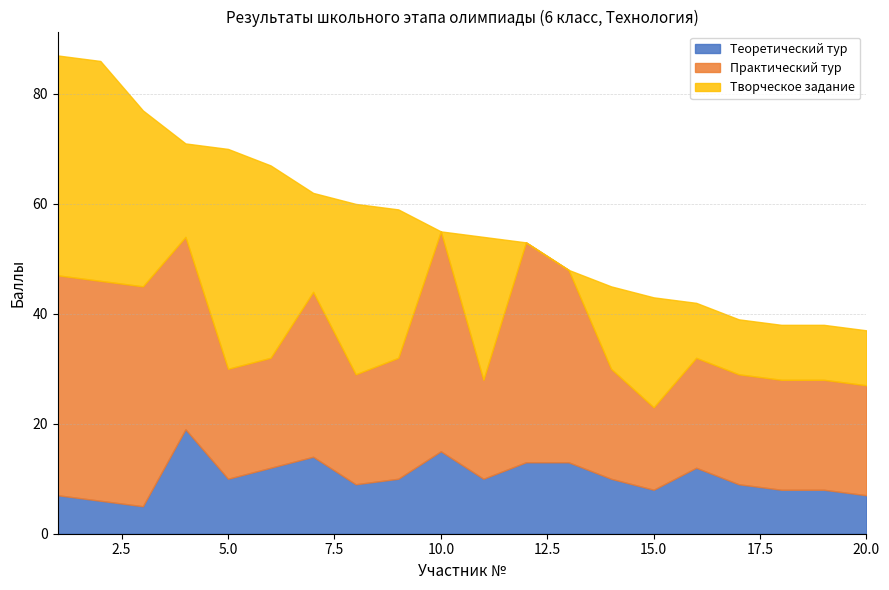

Is it true that Творческое задание equals 27 at 14?

False